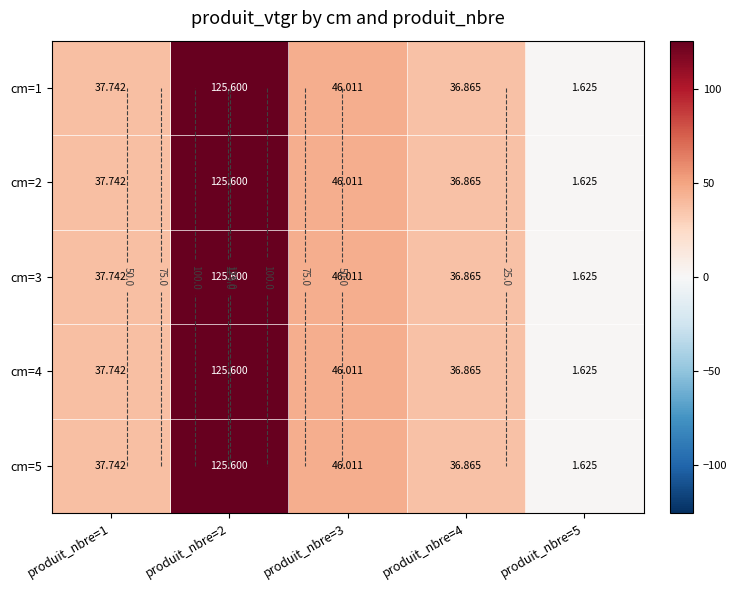

The value of cm=5 at produit_nbre=1 is 37.7. True or false?

True